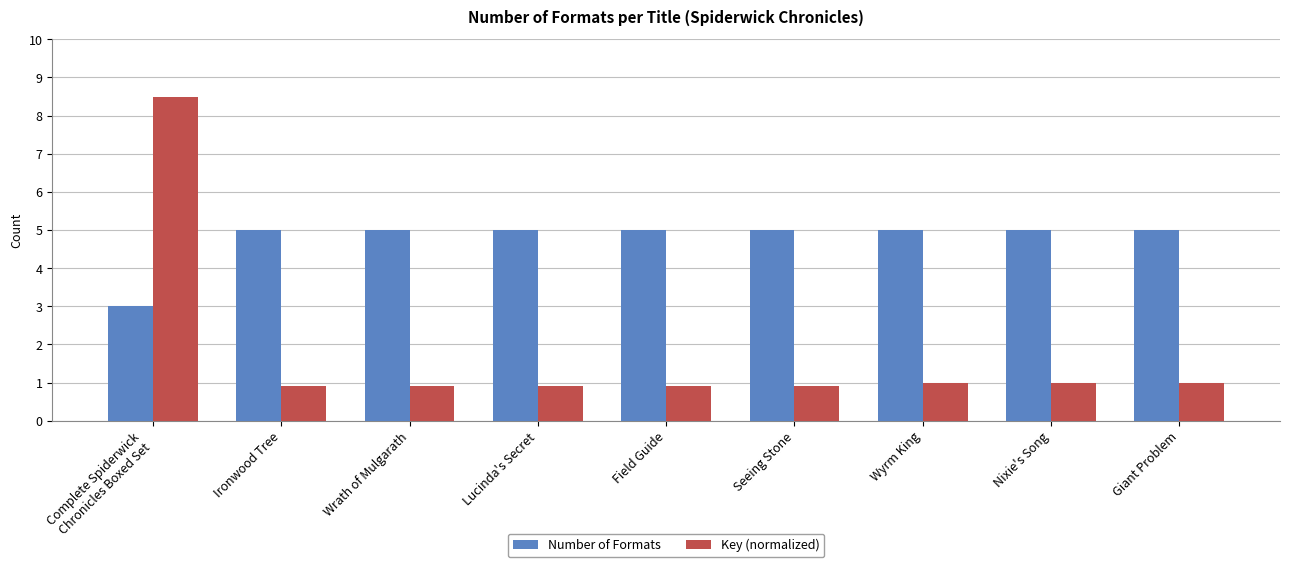

What is the average value of the Number of Formats series?

4.8